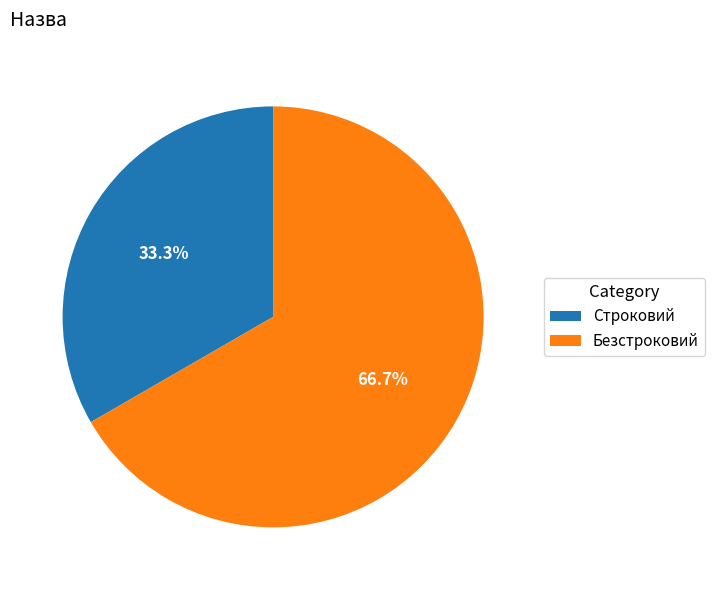

How many segments does this pie chart have?

2